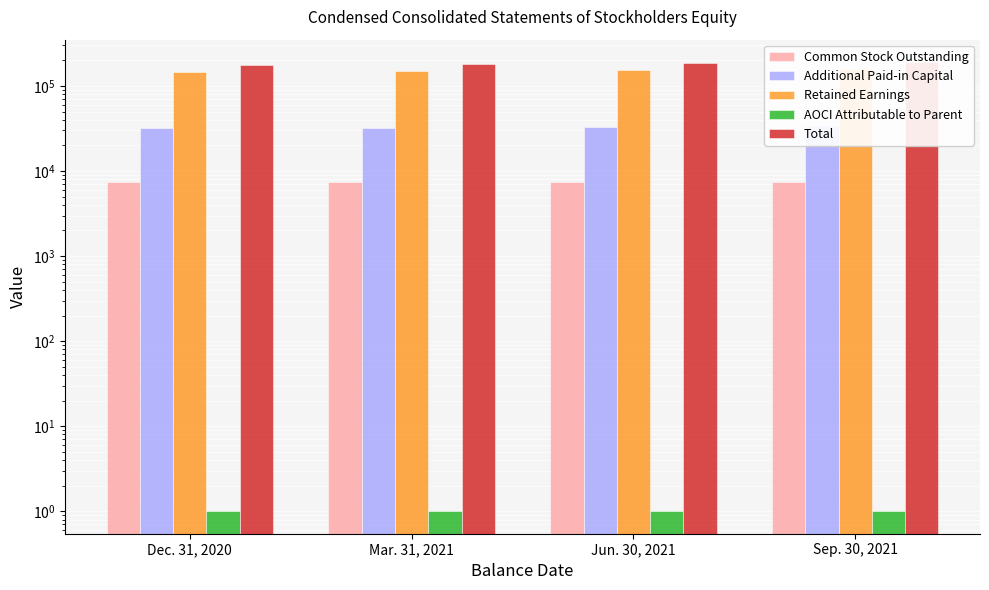

What value does the Common Stock Outstanding series have at Mar. 31, 2021?

7520